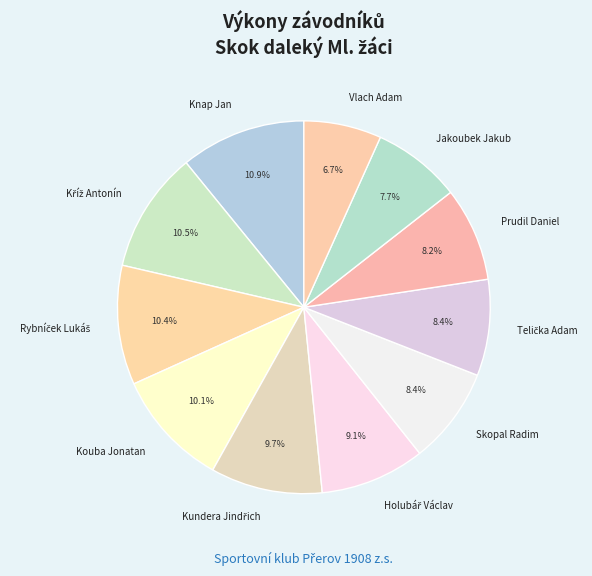

Is there a majority slice in this chart?

No